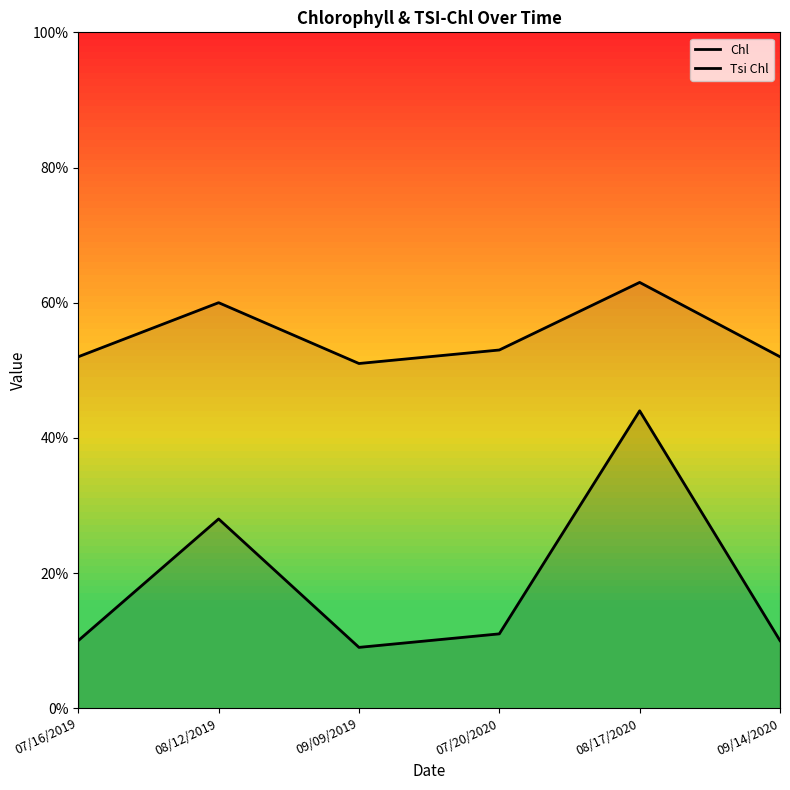

Rank the series by their maximum value, from highest to lowest.

Tsi Chl, Chl